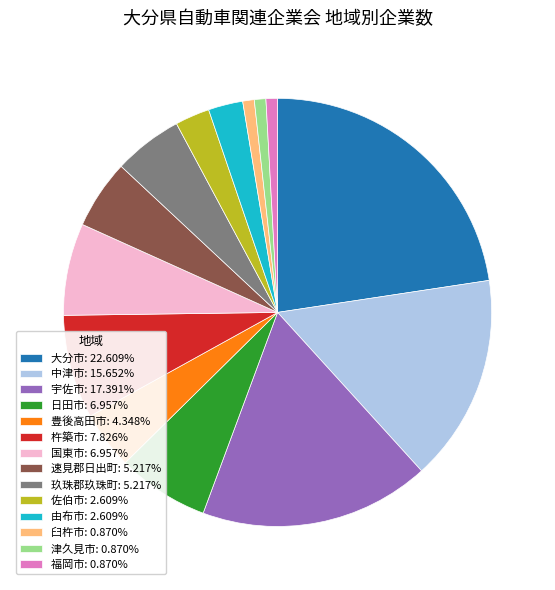

Does 津久見市: 0.870% account for over 50% of the chart?

No